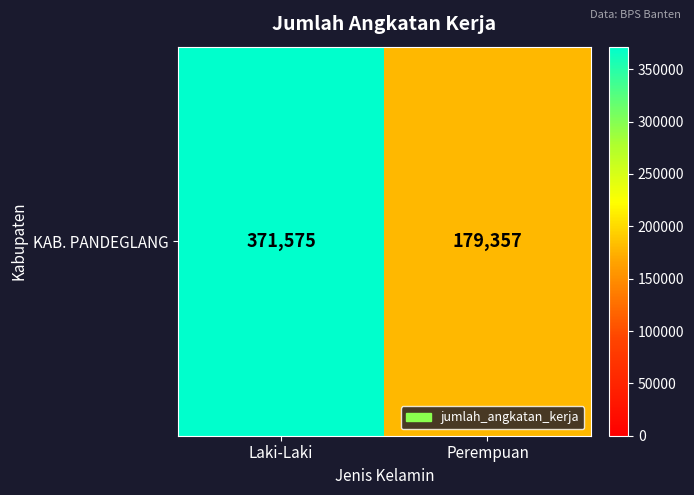

Is it true that the value at Perempuan is 47717?

False